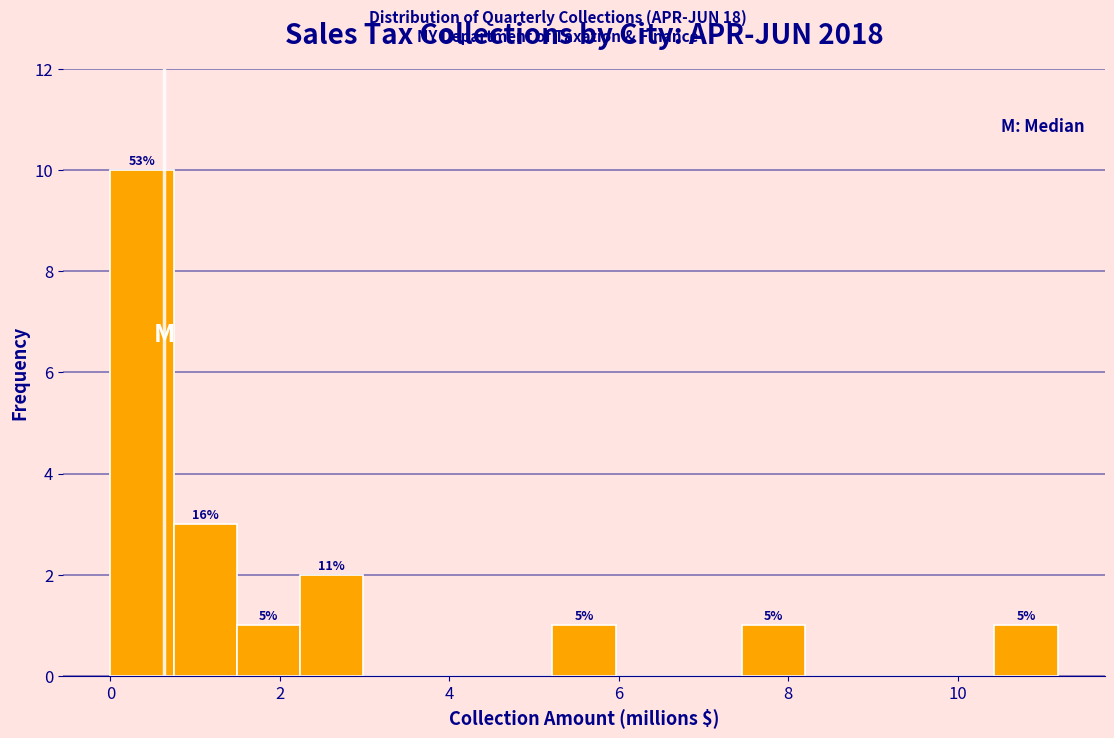

Around what value on the x-axis is the tallest bar? Give the approximate position of its centre, as read against the axis.

0.4